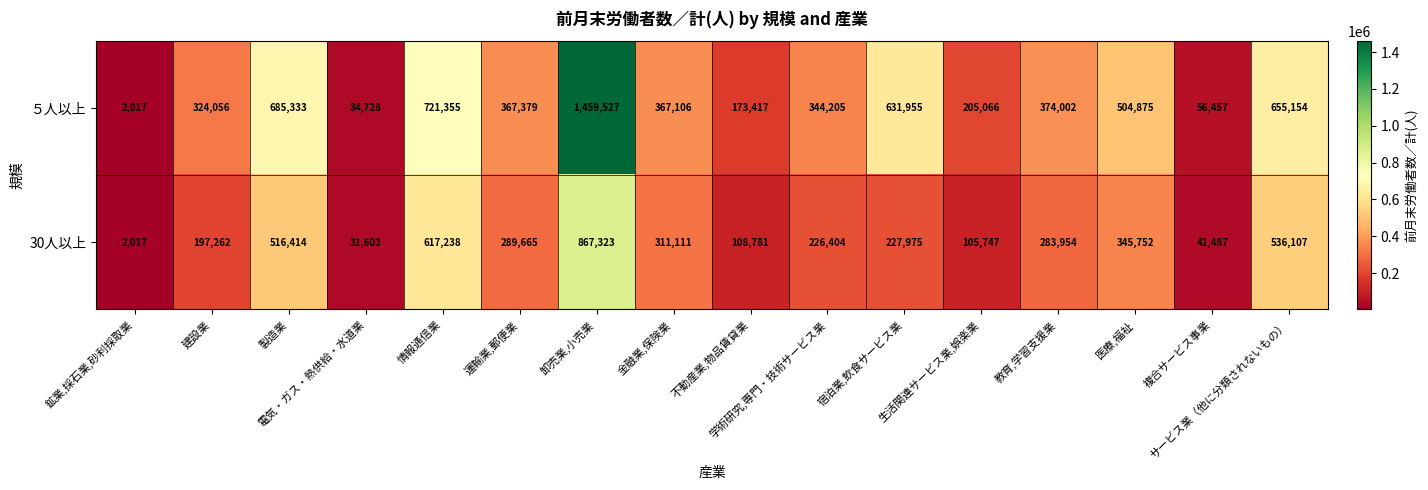

What is the minimum value for ５人以上?

2017